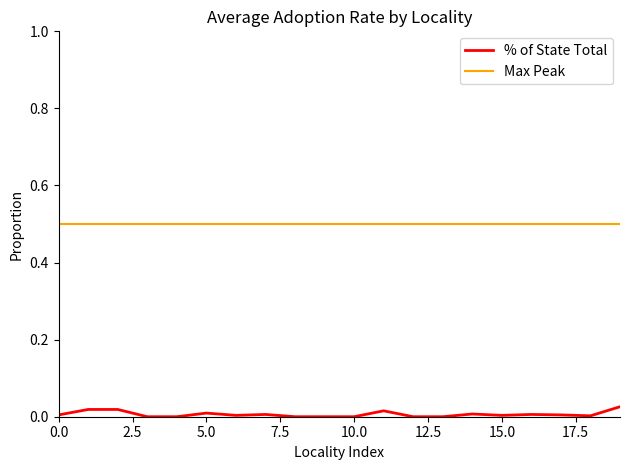

Rank the series by their average value, from lowest to highest.

% of State Total, Max Peak